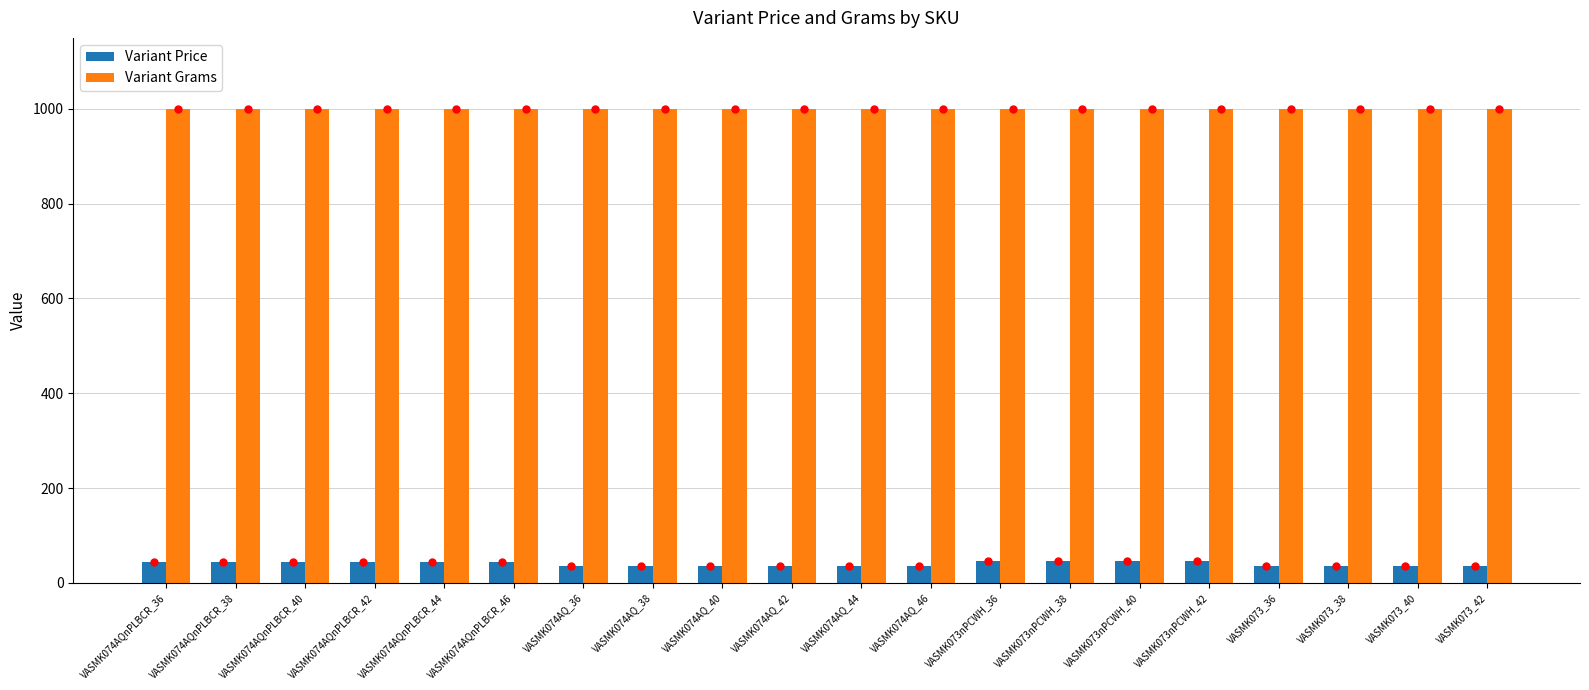

Which series has the largest range (max minus min)?

Variant Price